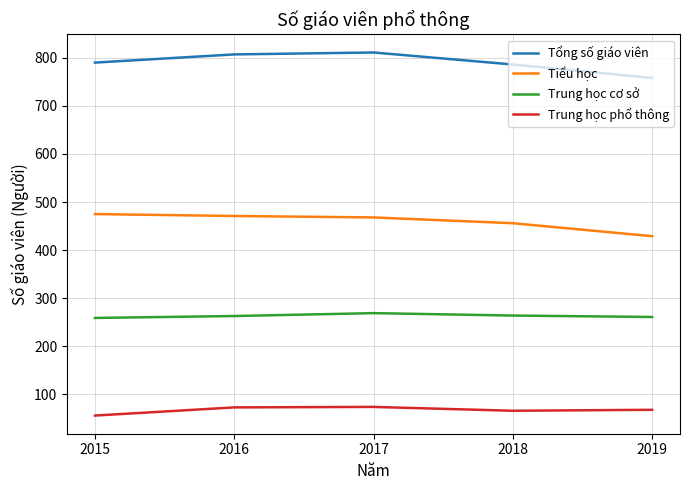

What is the total value across all series at 2015?

1580